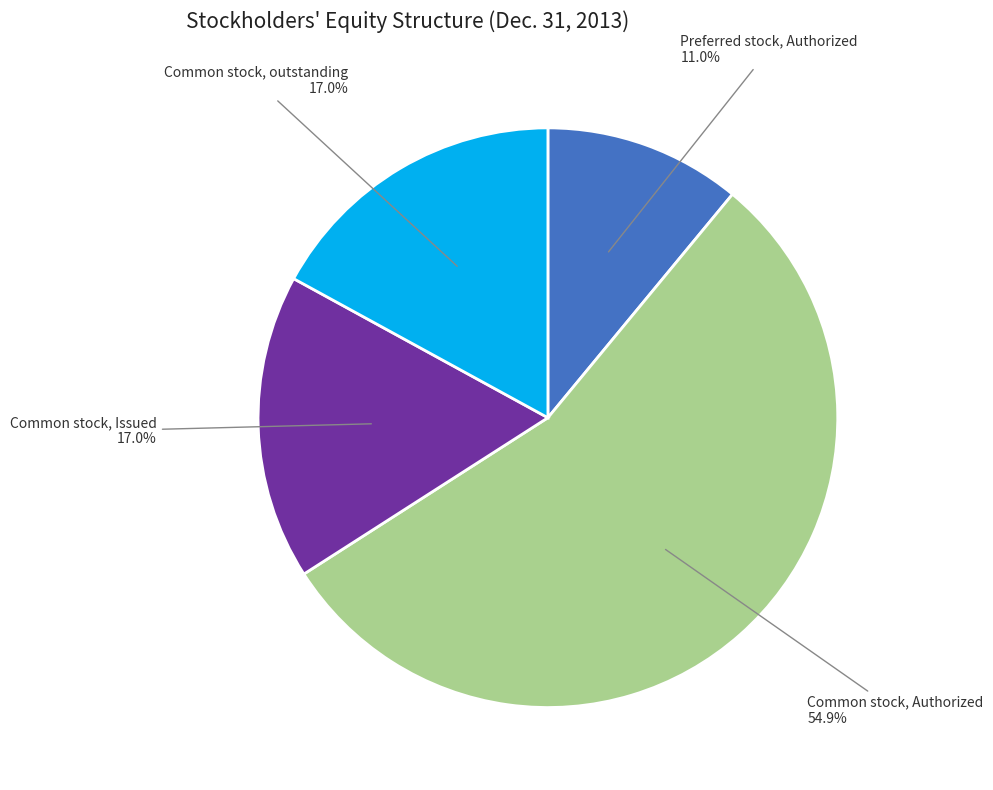

How many slices are in this pie chart?

4